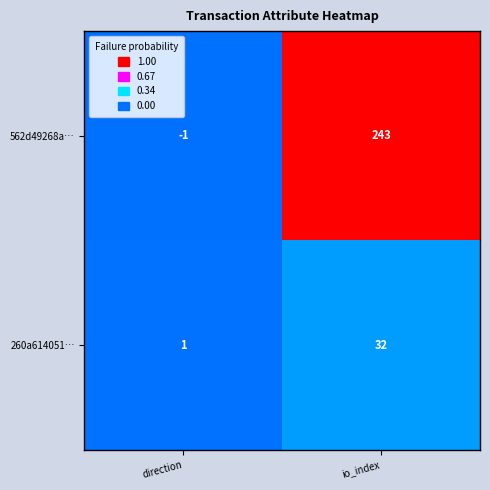

Reading left to right, transcribe all the data shown in this chart.

562d49268a…: -1	243
260a614051…: 1	32